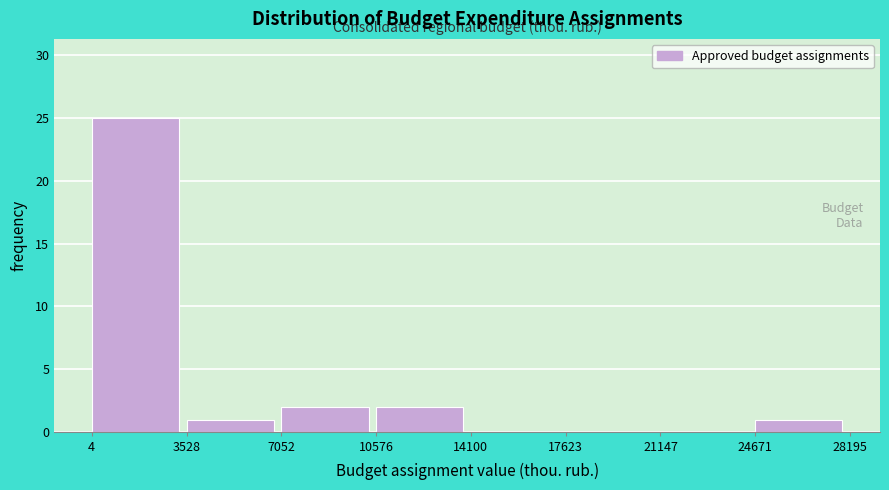

Reading left to right, list every bar in this chart as the range it spans on the x-axis followed by its height. The values are not printed on the chart, so give them approximately, as read against the axis.

4 to 3528: 25
3528 to 7052: 1
7052 to 10576: 2
10576 to 14100: 2
14100 to 17623: 0
17623 to 21147: 0
21147 to 24671: 0
24671 to 28195: 1